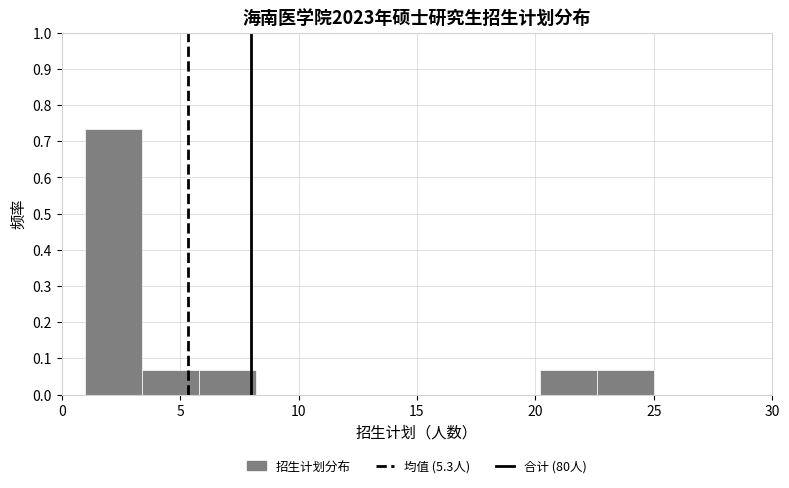

Over which range of the x-axis is the bar tallest?

1.0 to 3.4